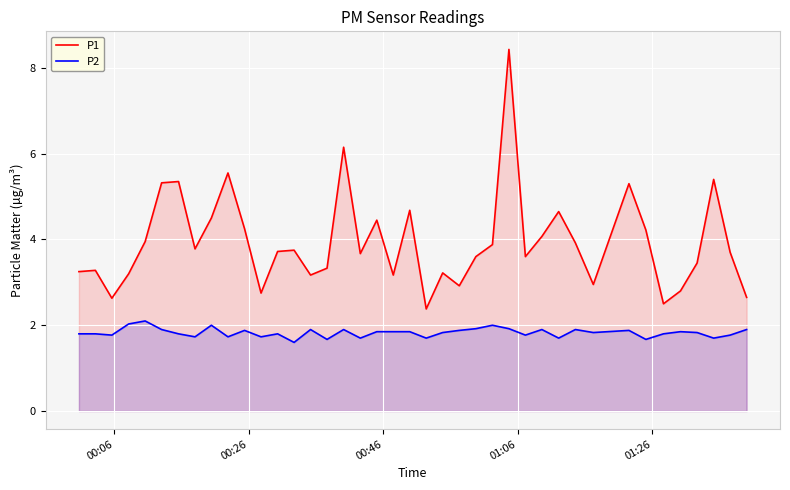

What are all the series names shown in the legend?

P1, P2